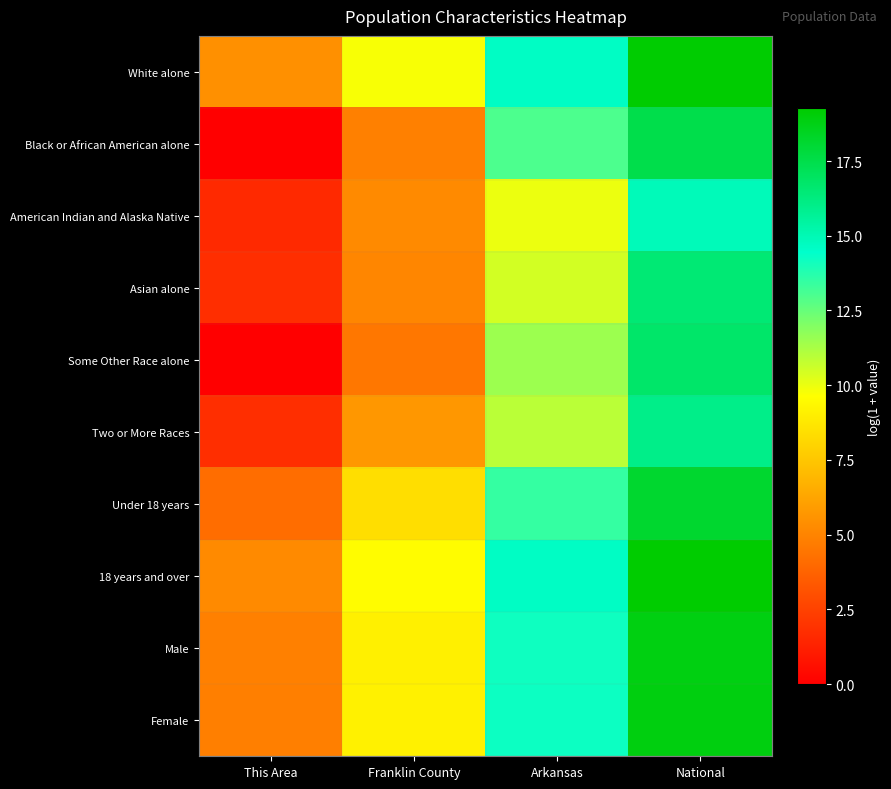

What is the difference between the highest and lowest values at Franklin County?

5.2